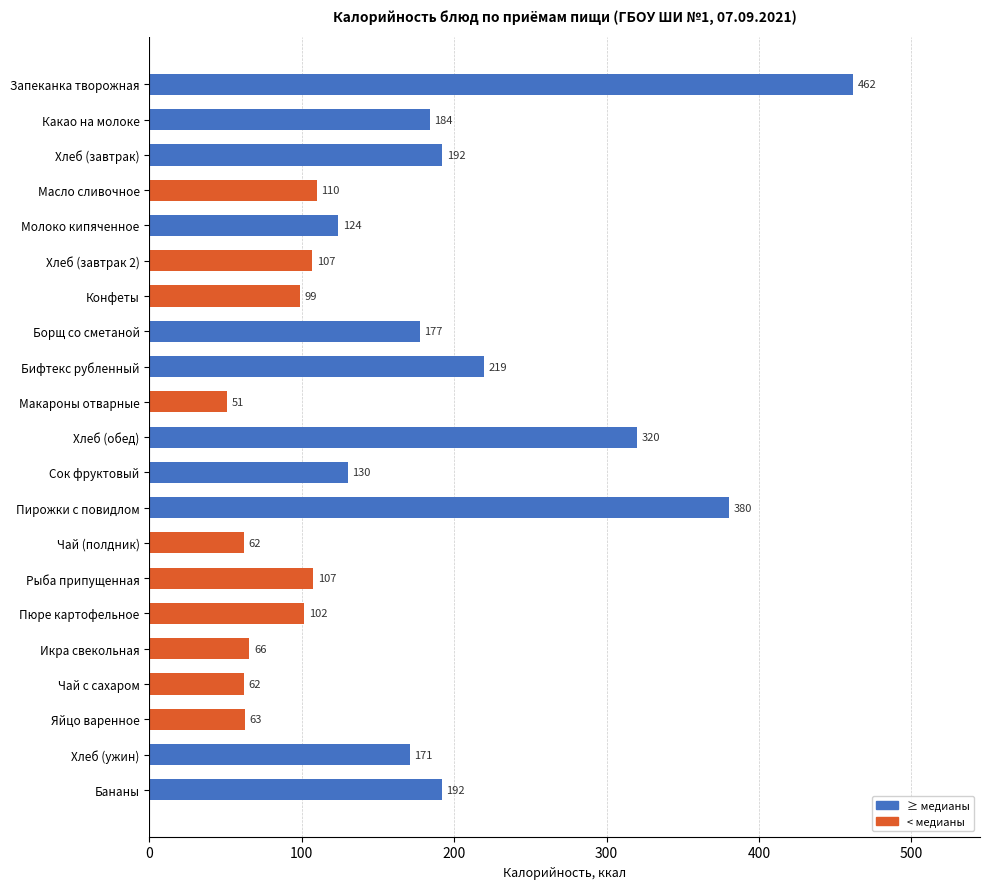

What is the ratio of the value at Икра свекольная to the value at Борщ со сметаной?

0.4